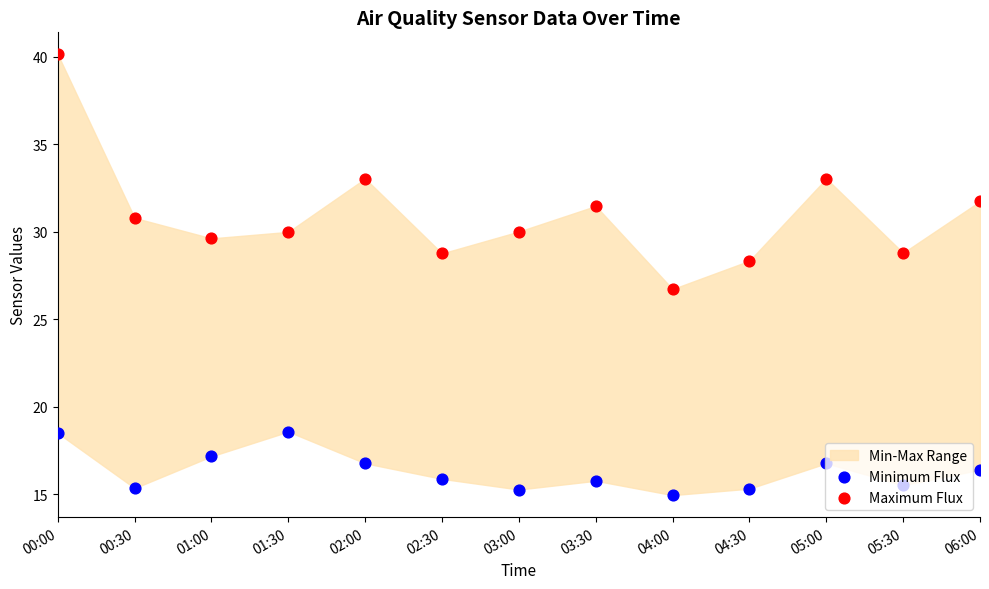

Which series has the largest Y range (max minus min)?

Maximum Flux